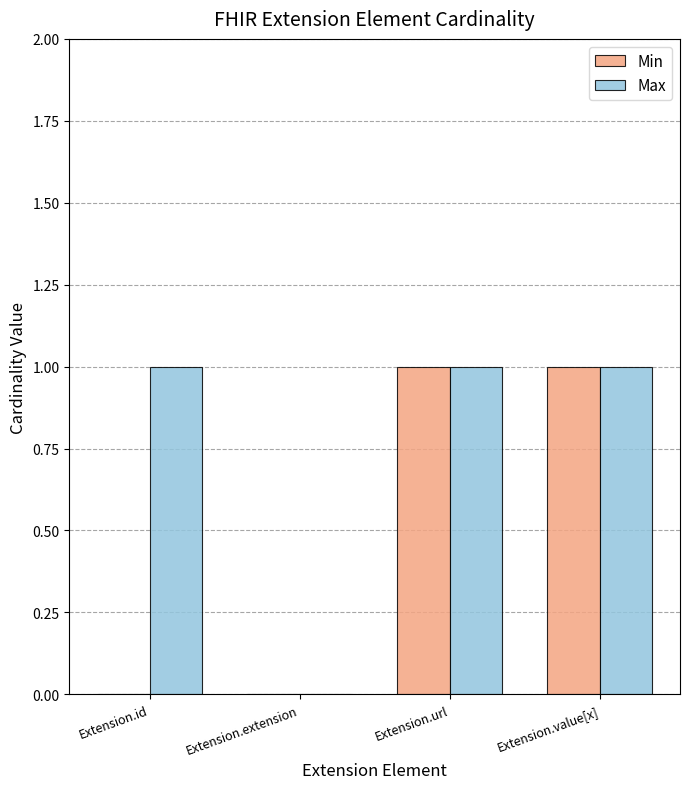

What is the sum of all Min values?

2